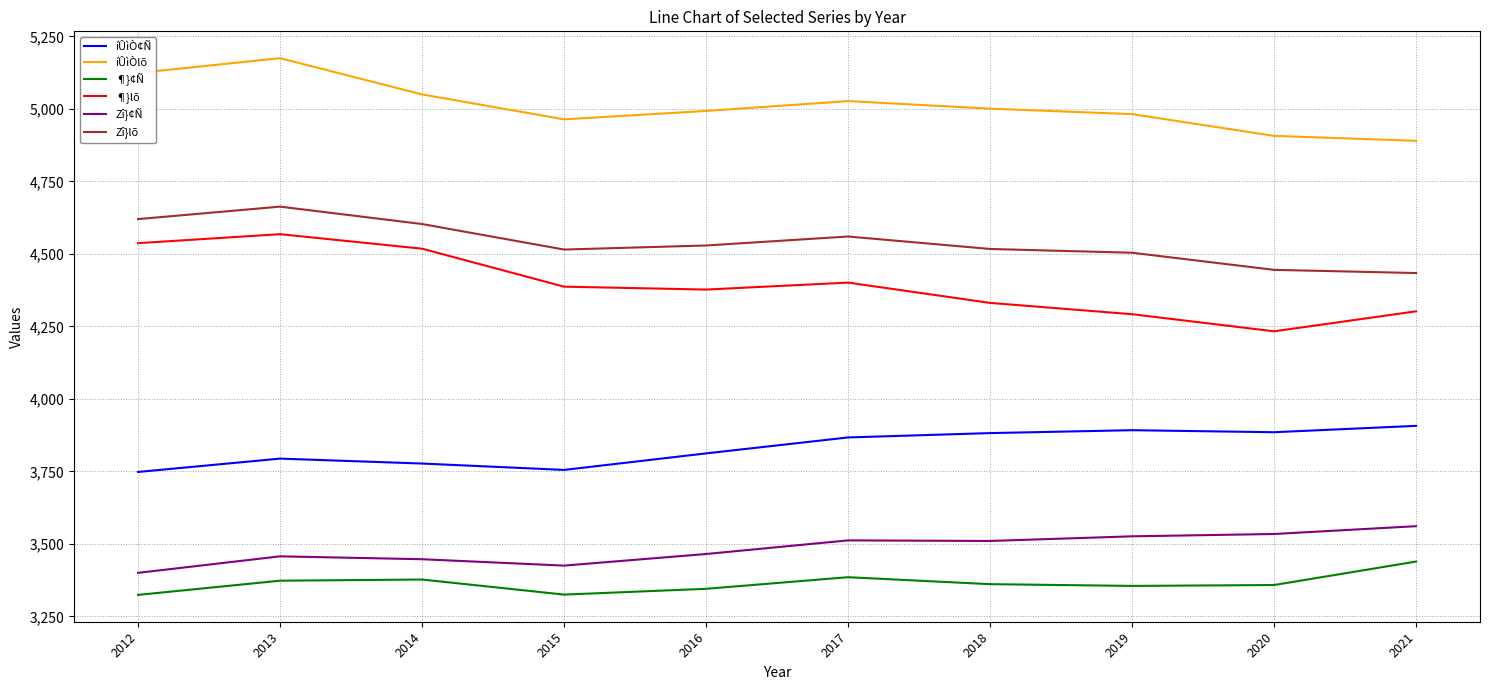

Which series has the widest spread of values?

¶}lõ